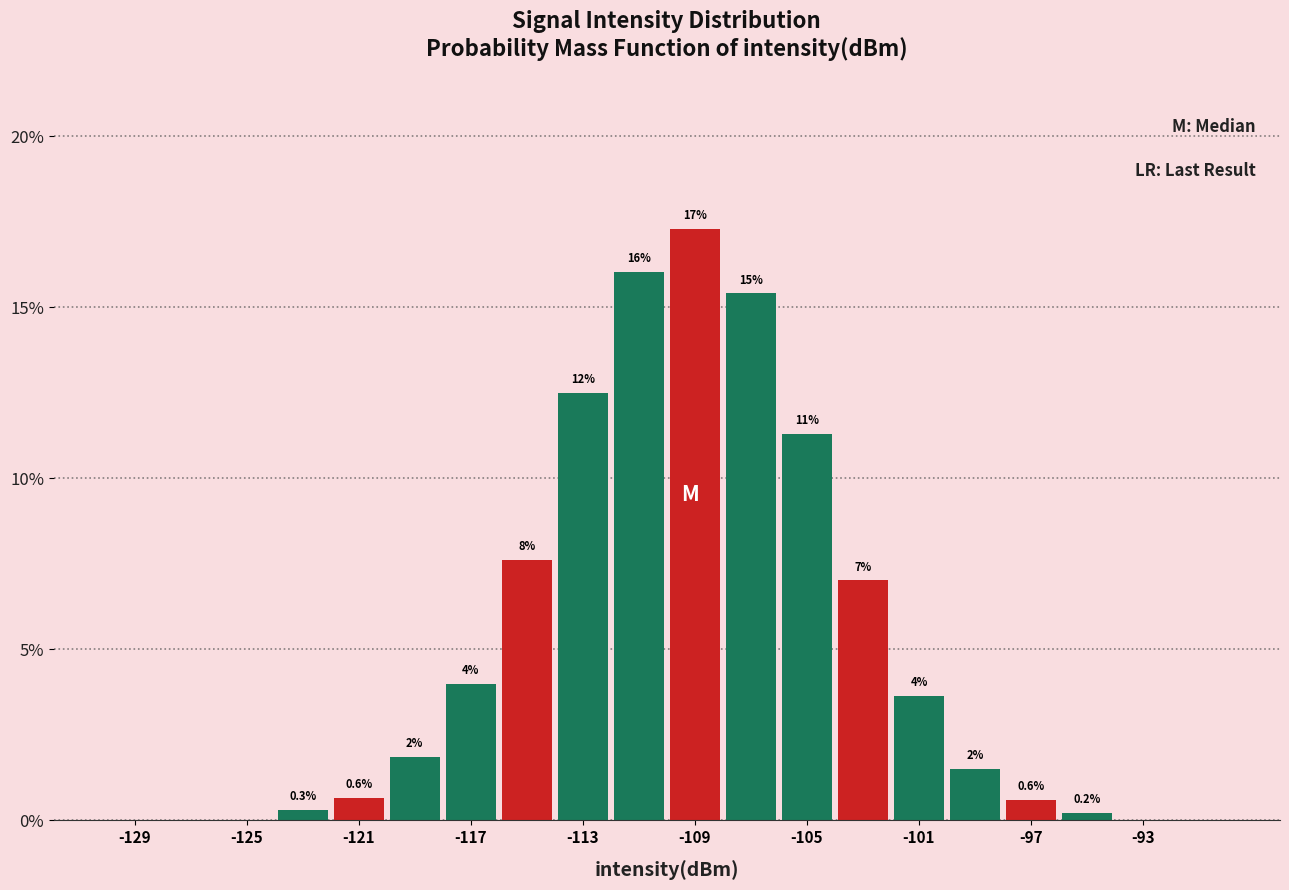

Over which range of the x-axis is the bar tallest?

-110 to -108